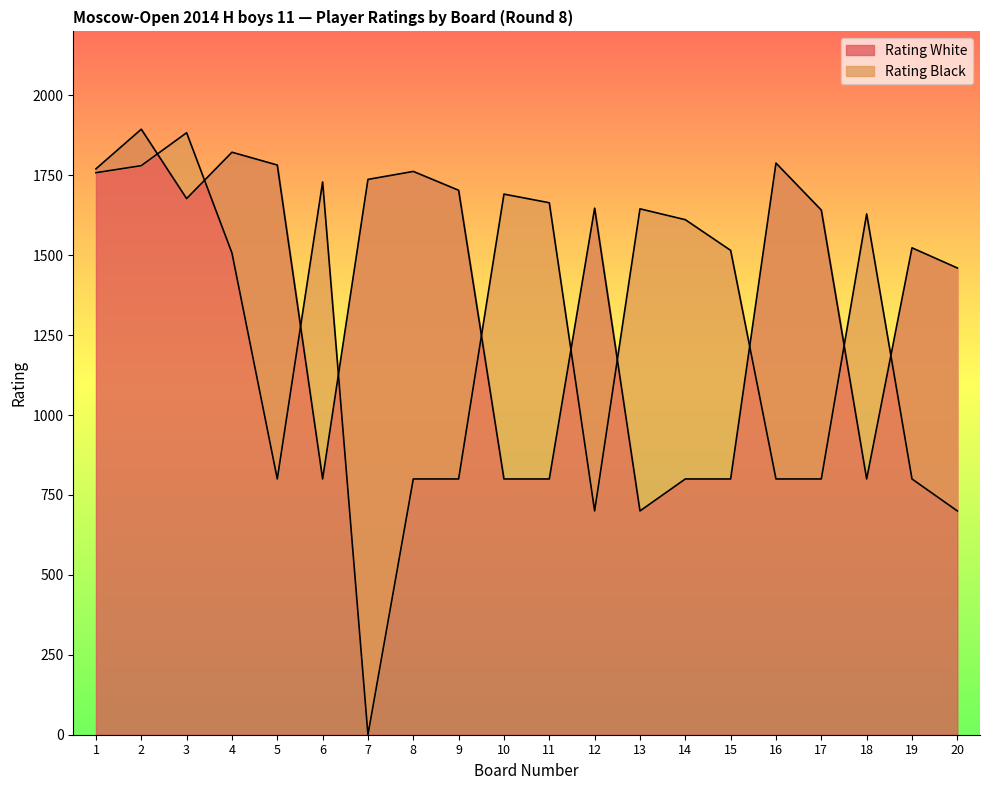

Which series has the largest total across all categories?

Rating White